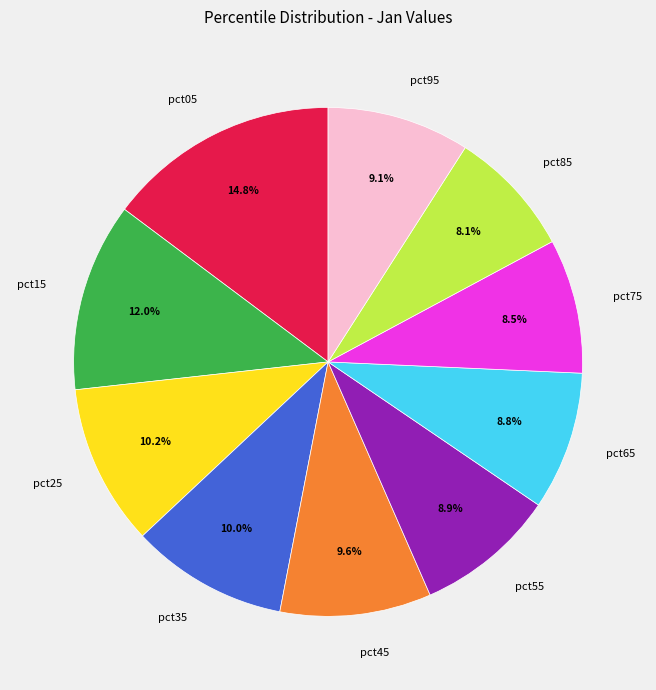

Is it true that pct25 is 10% of the pie?

True